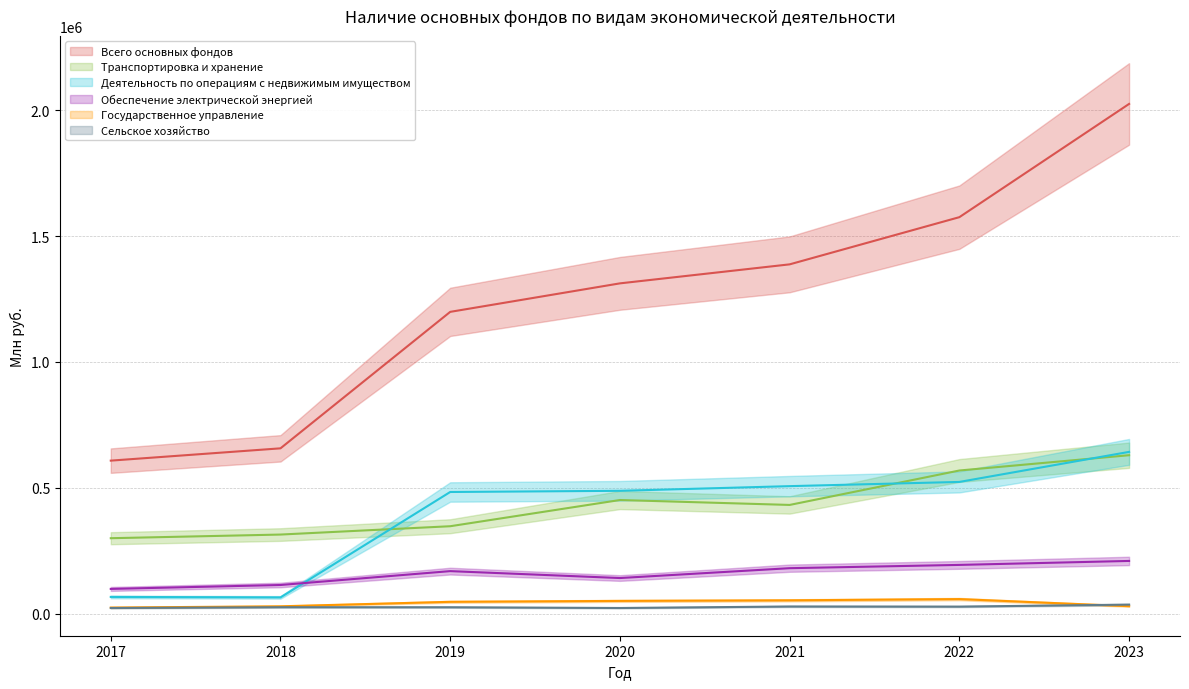

What are all the series names shown in the legend?

Всего основных фондов, Транспортировка и хранение, Деятельность по операциям с недвижимым имуществом, Обеспечение электрической энергией, Государственное управление, Сельское хозяйство